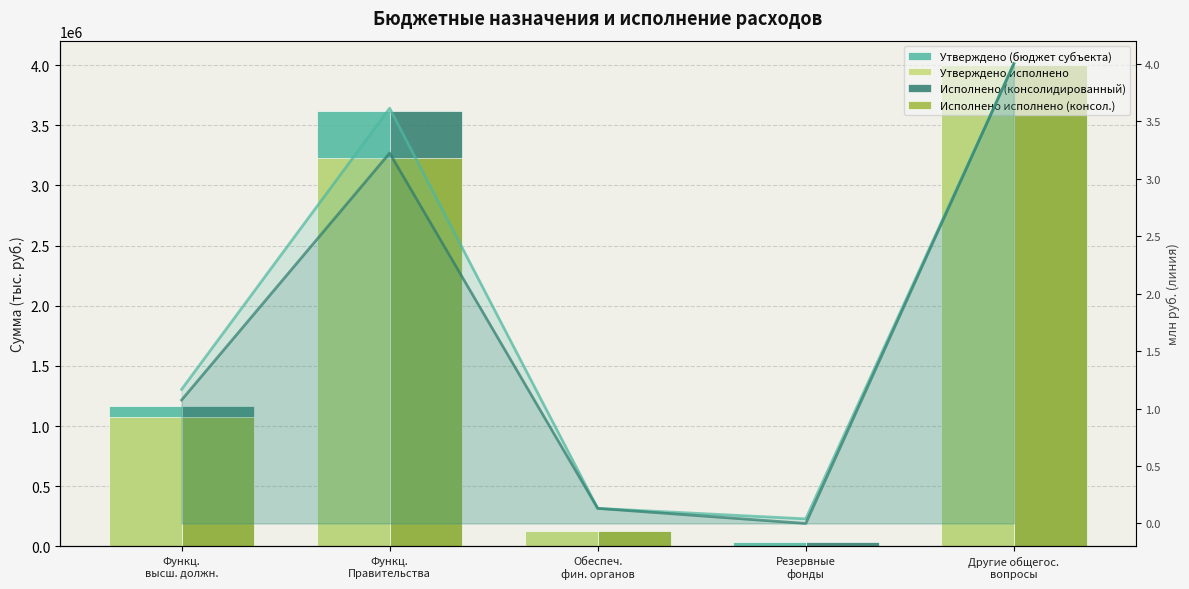

What is the average value of the Утверждено (линия) series?

1.8